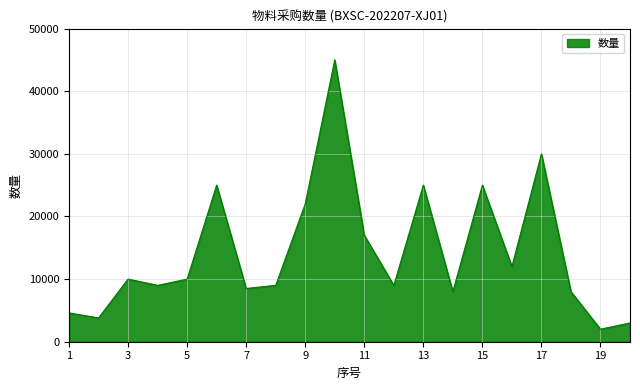

What is the minimum value shown in the chart?

2000